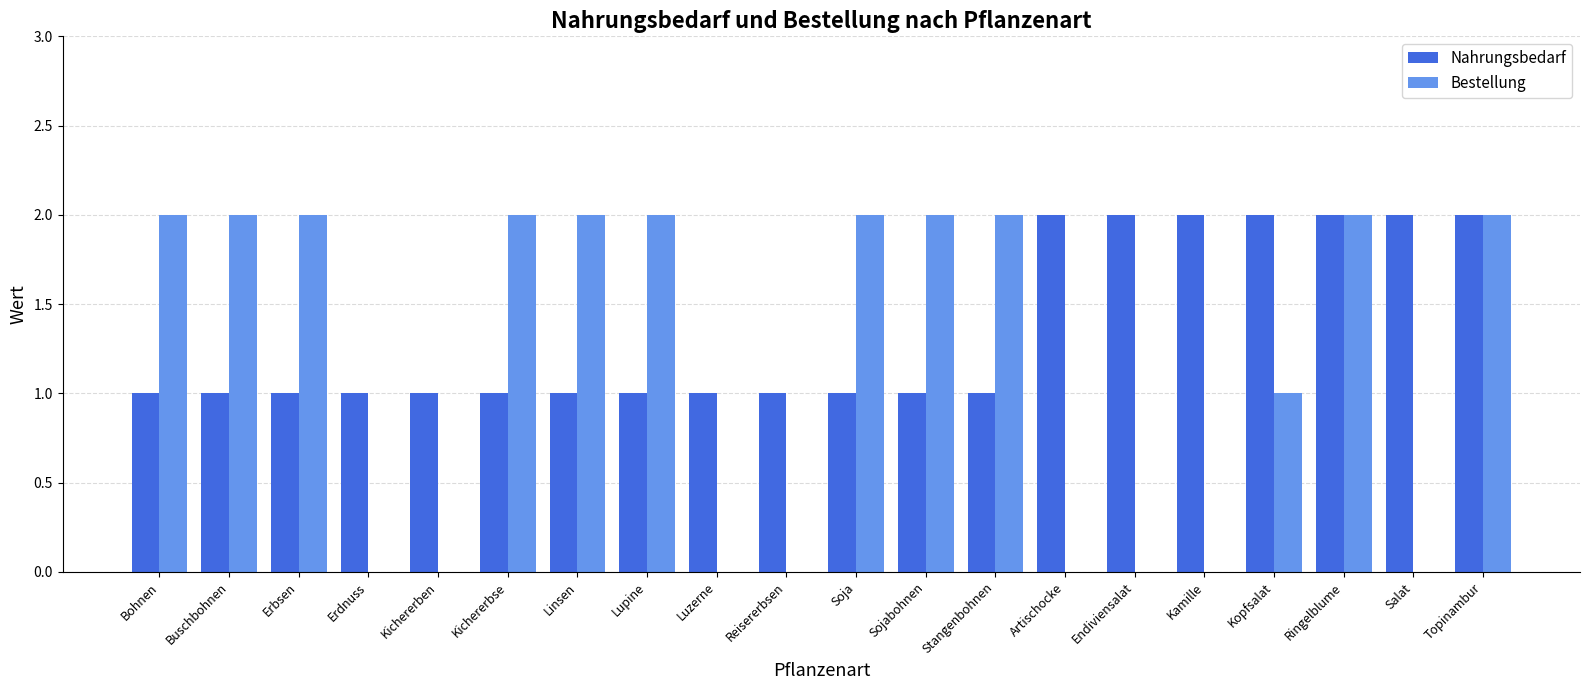

Is the value of Bestellung at Kichererben greater than the value of Nahrungsbedarf at Artischocke?

No